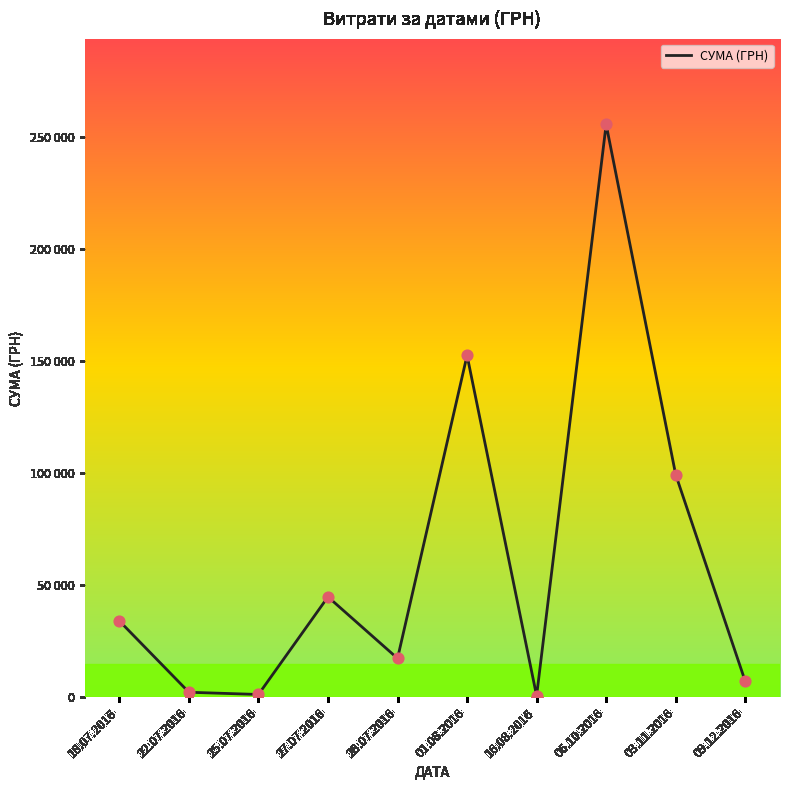

Approximately how many times larger is the value at 18.07.2016 compared to 28.07.2016?

2.0